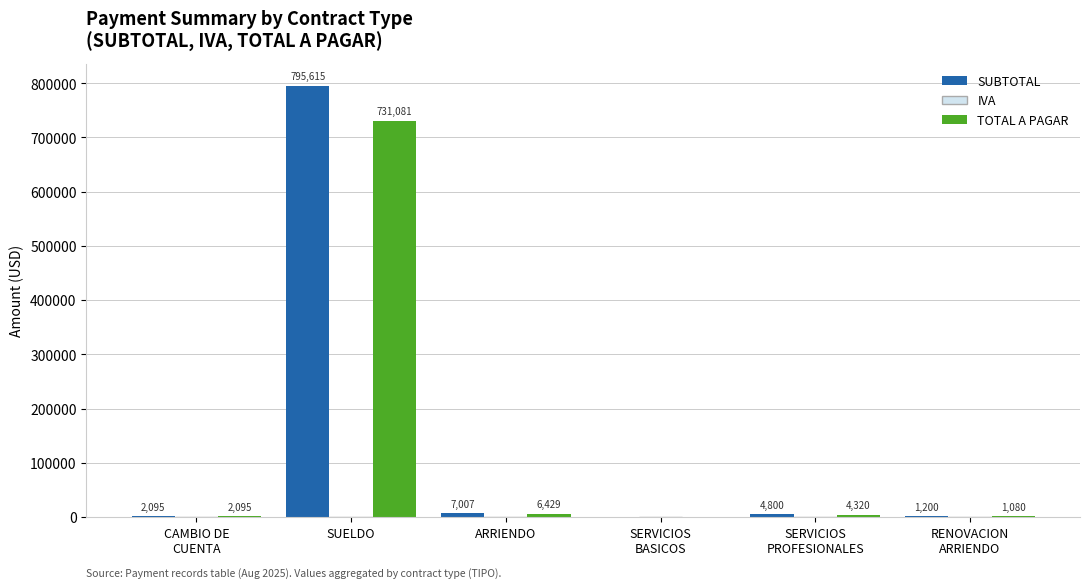

What is the greatest value displayed?

795614.7